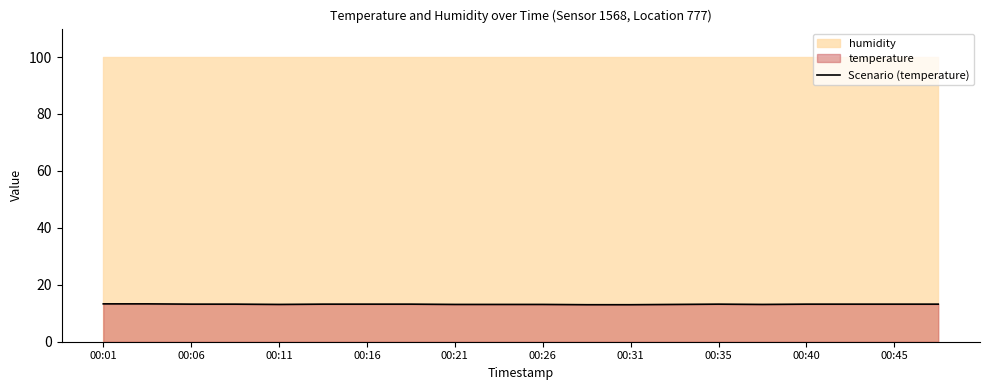

What is the difference between the second highest and second lowest values?

0.3